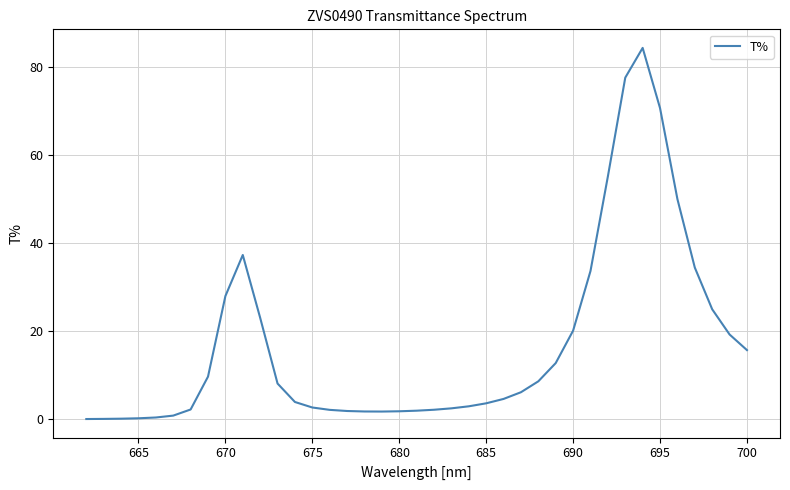

How many lines are shown in the chart?

1